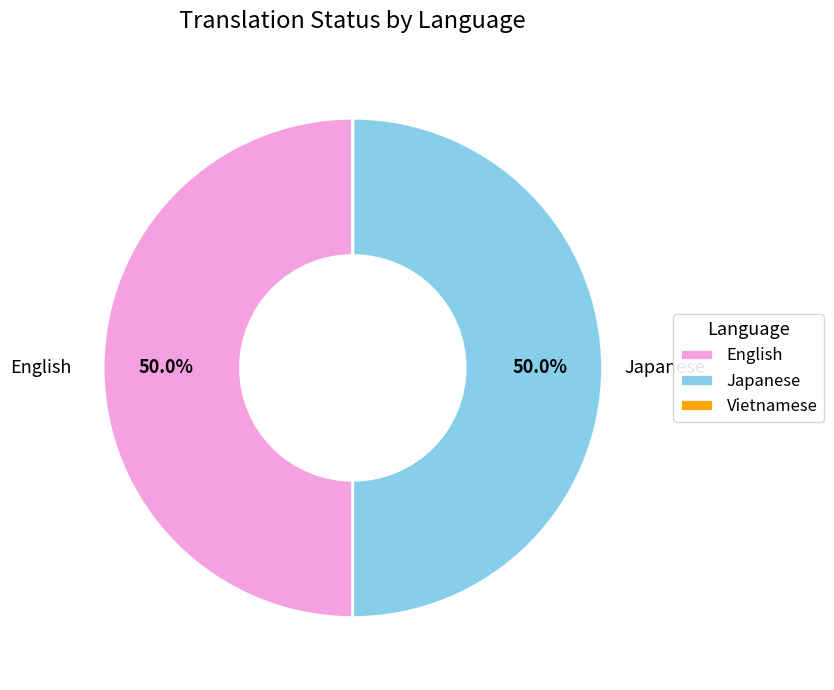

The English slice represents 50% of the pie. True or false?

True